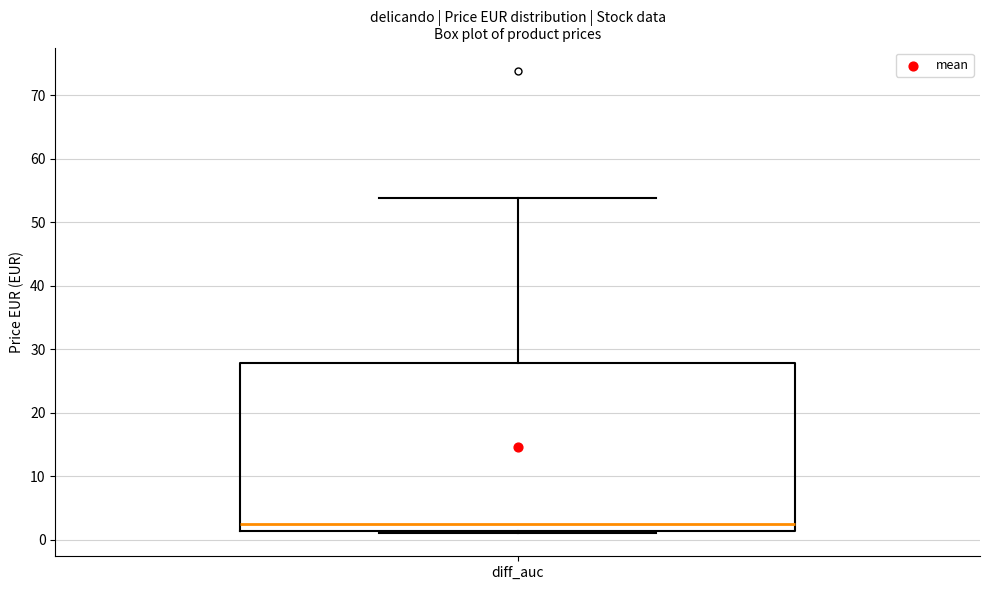

Read this box plot against the y-axis: the position of the median line, the range covered by the box, and the ends of both whiskers. The values are not printed on the chart, so give them approximately, as read against the axis.

median 2, box 1 to 28, whiskers 1 (just below the box's lower edge) to 54